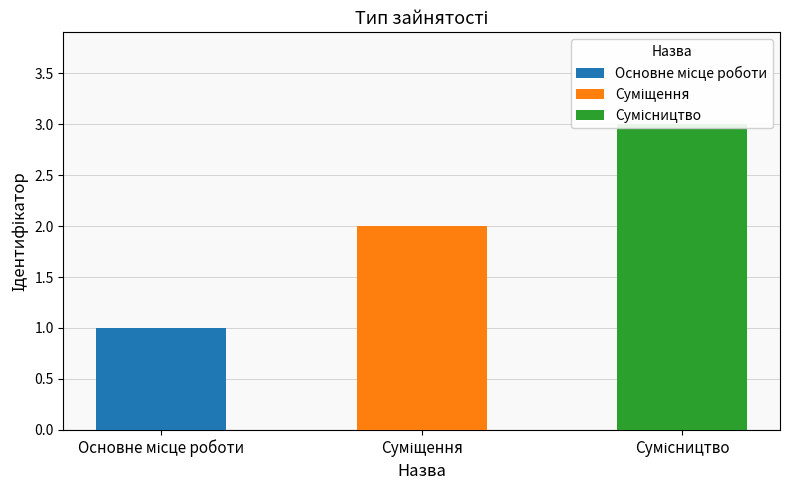

Which category has the highest value across all series?

Сумісництво